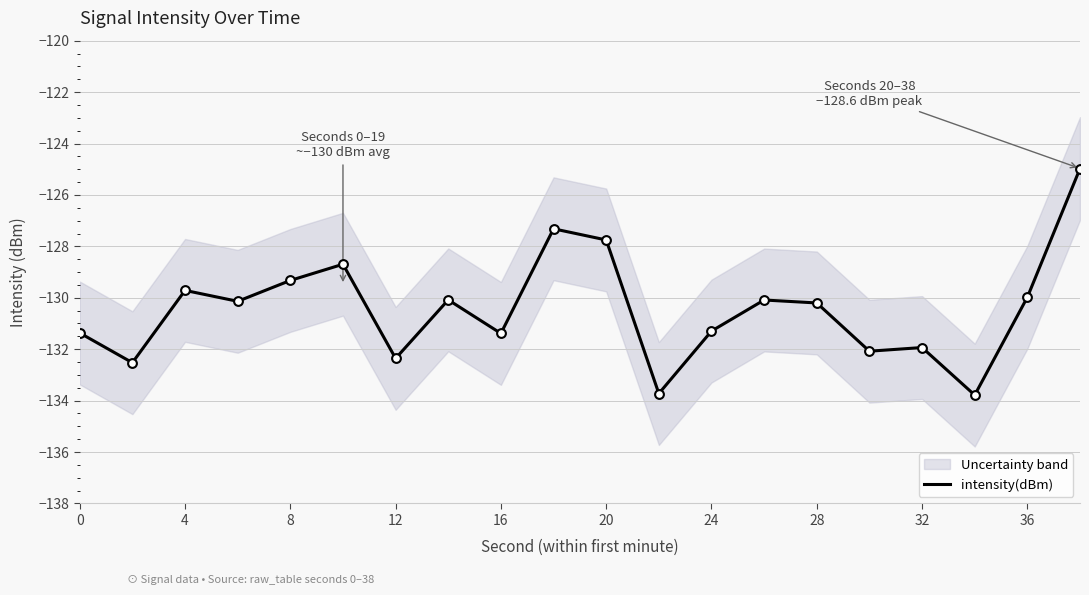

Is it true that intensity(dBm) equals -131.3 at 24?

True